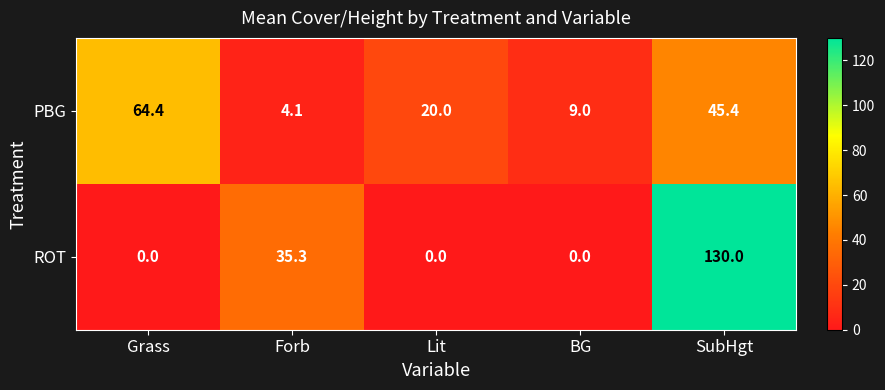

At how many categories does at least one series exceed 37?

2